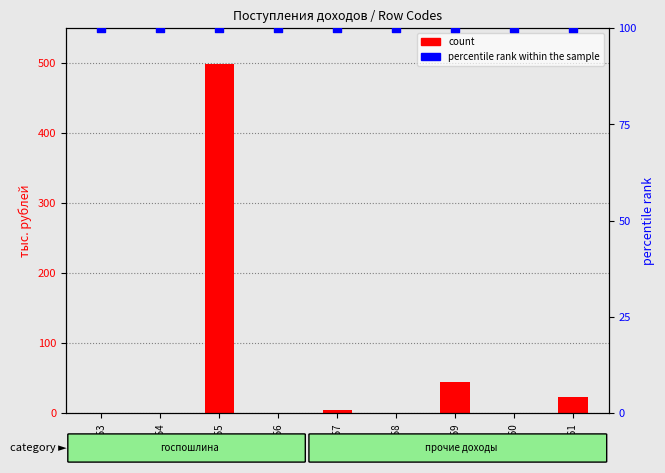

What are all the series names shown in the legend?

count, percentile rank within the sample